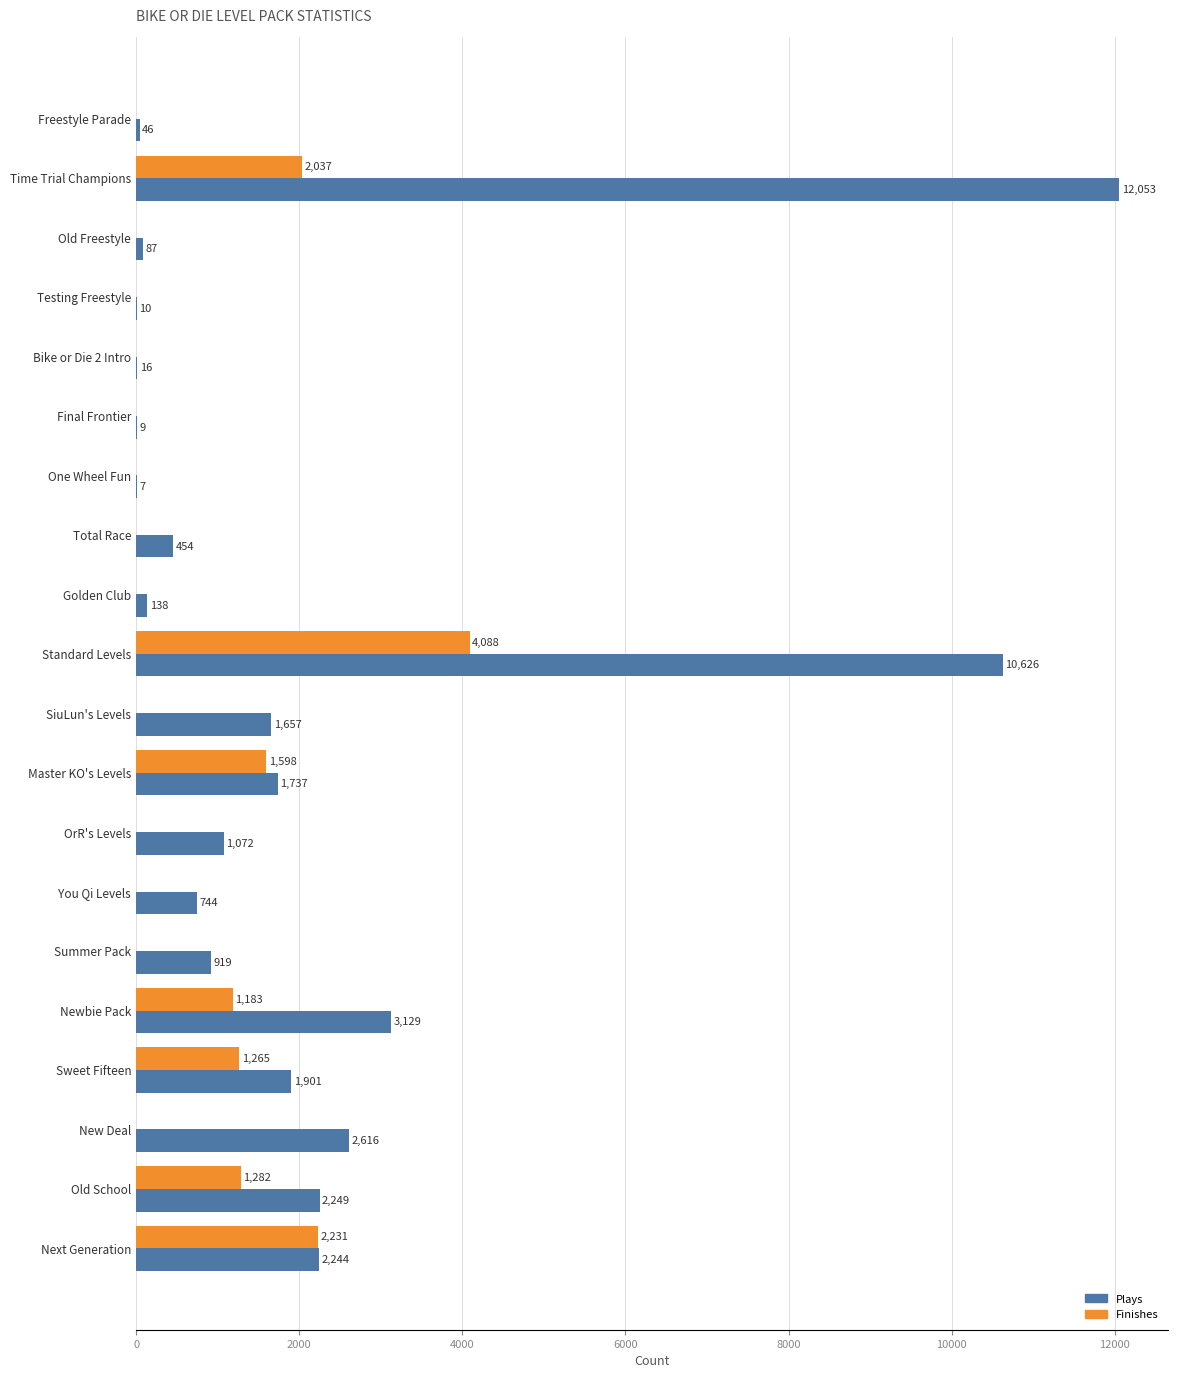

How many values in Finishes are above zero?

7